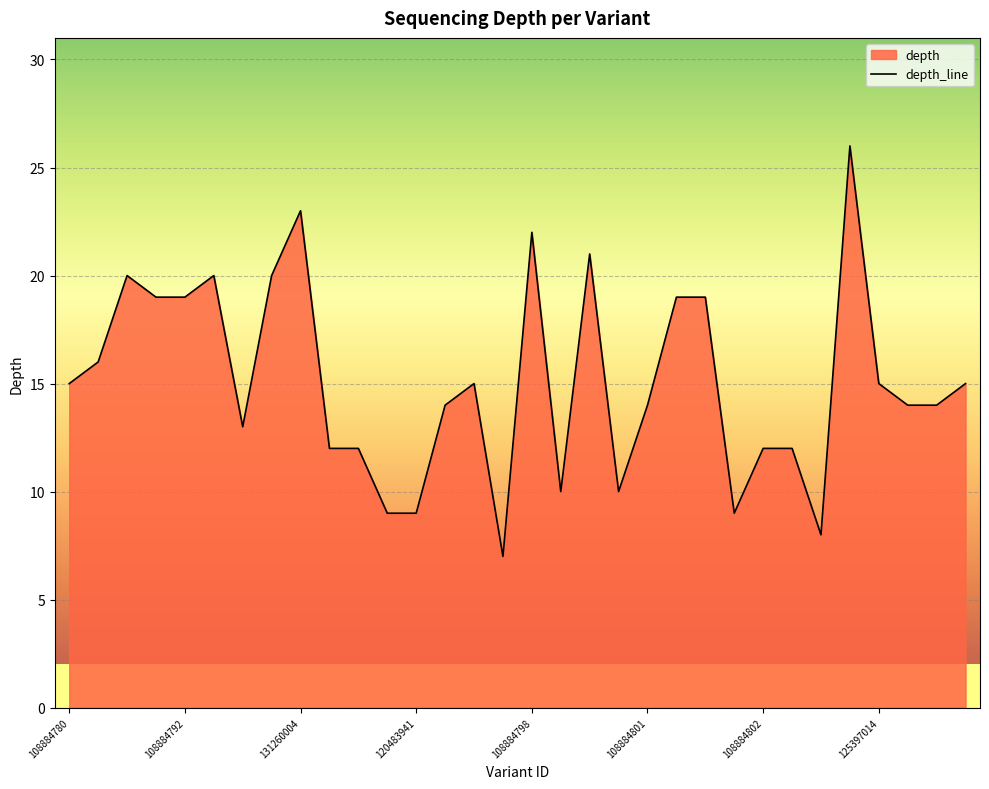

What is the maximum value shown in the chart?

26